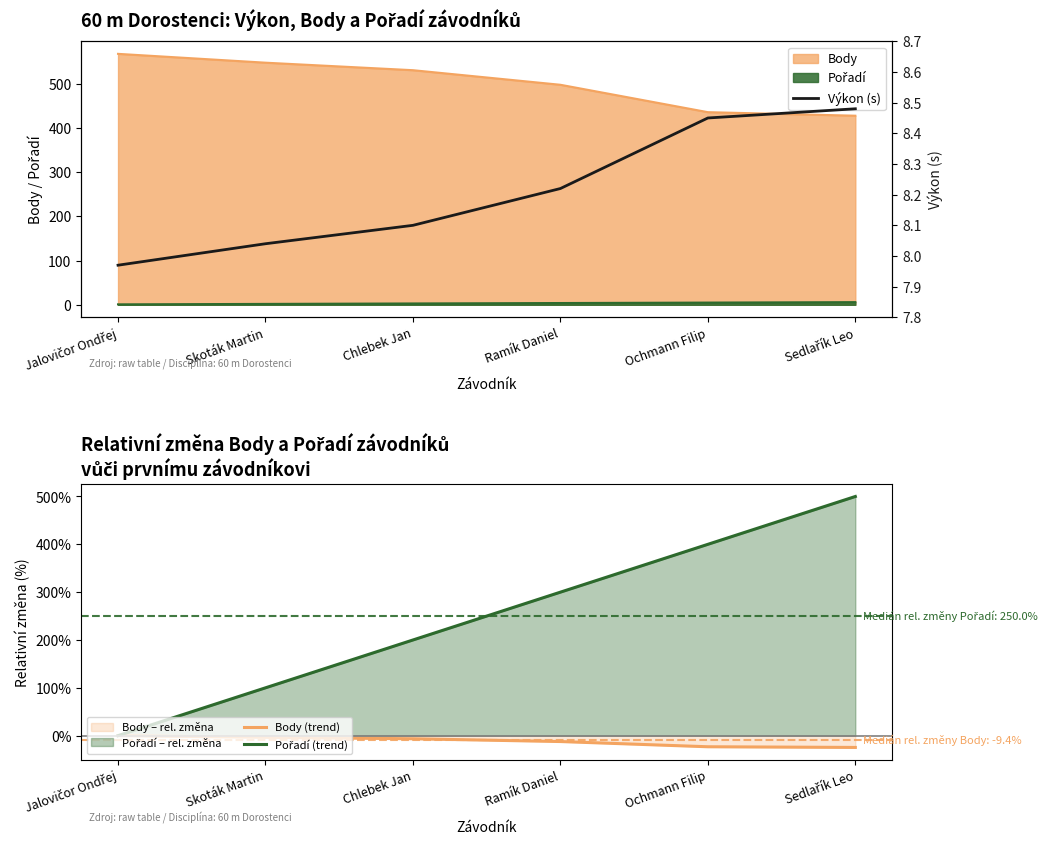

Is it true that Pořadí (trend) equals 200.0 at Chlebek Jan?

True